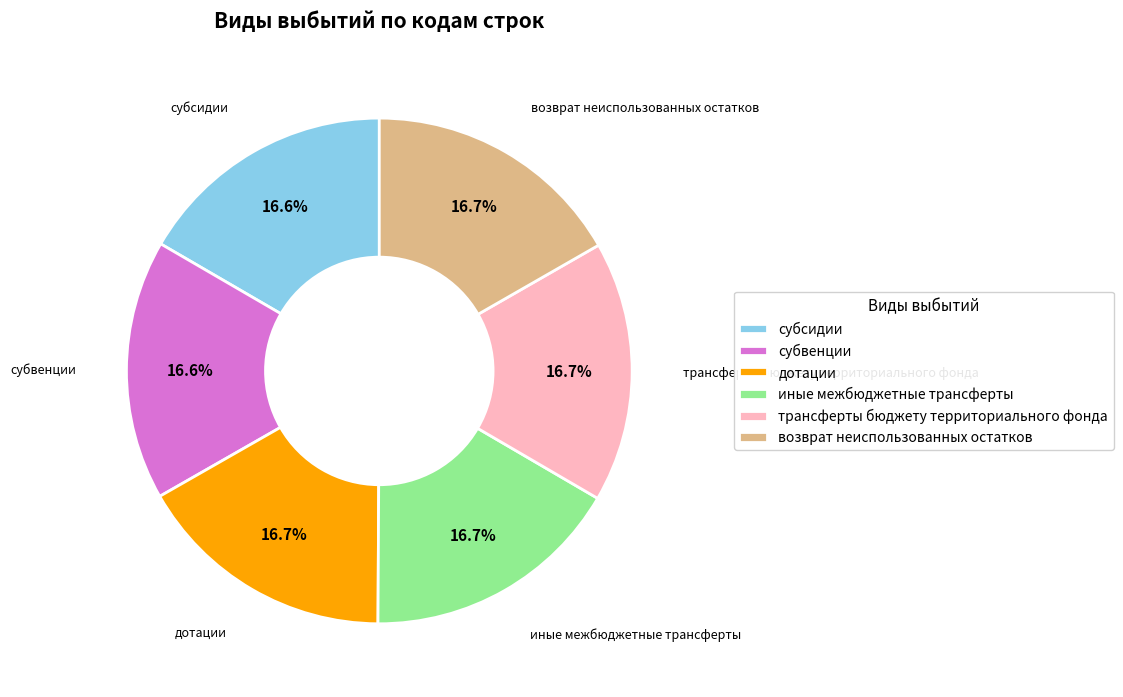

To the nearest percent, what is the difference between the largest and smallest slice percentages?

0%